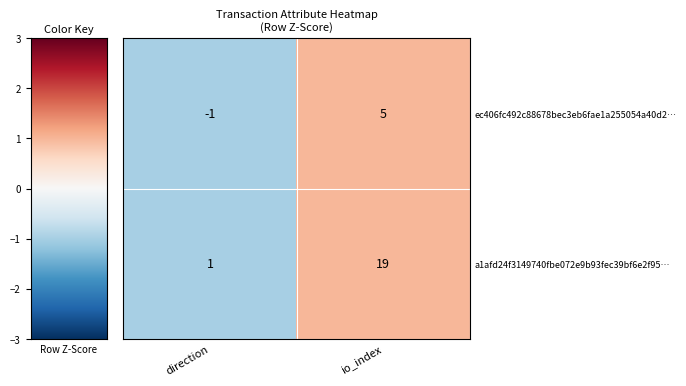

How many values in the ec406fc492c88678bec3eb6fae1a255054a40d2… series are below 5?

1